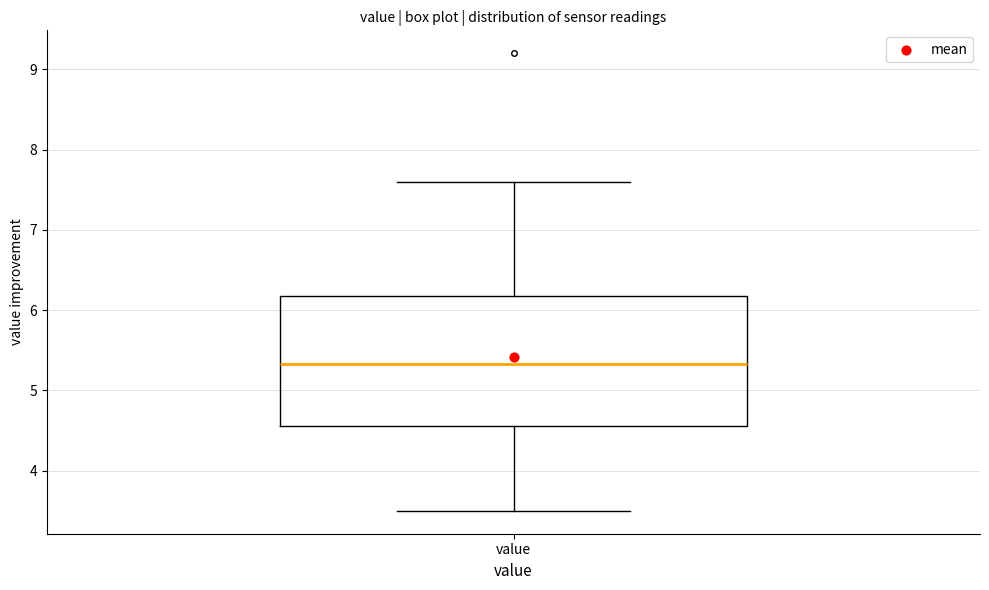

Where is the upper edge of the box for value on the y-axis? The values are not printed on the chart, so give them approximately, as read against the axis.

6.2